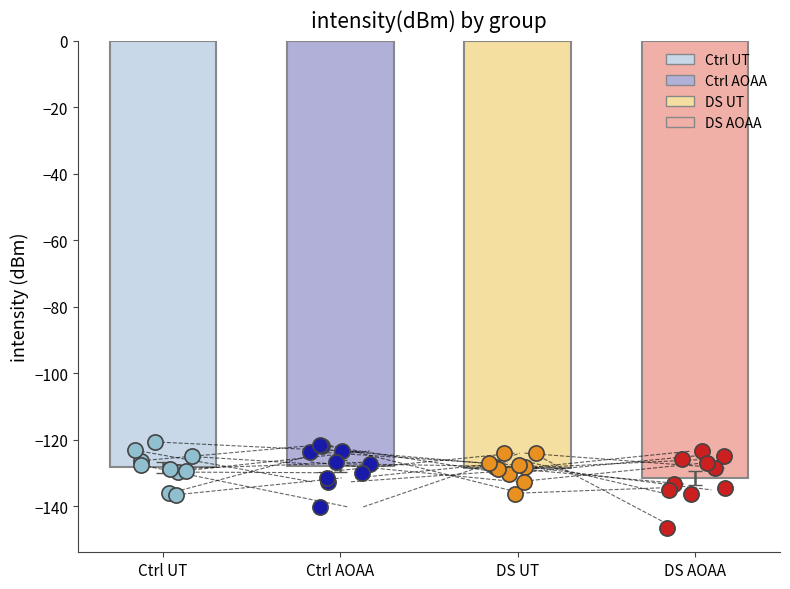

Which series contains the highest Y value?

Ctrl UT